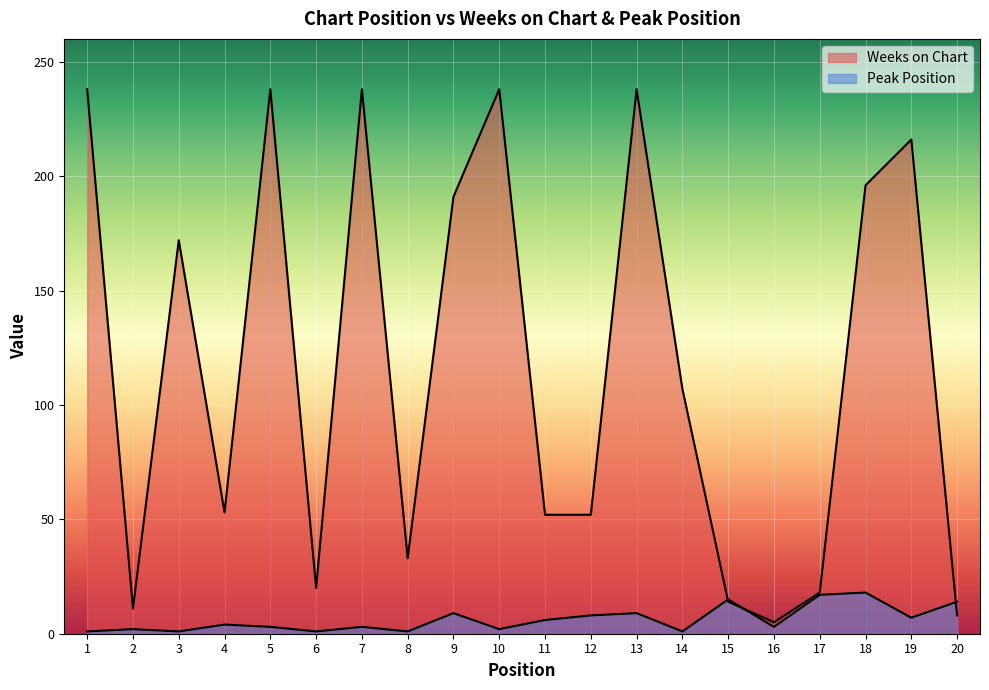

What is the sum of the Peak Position values at 20 and 15?

29